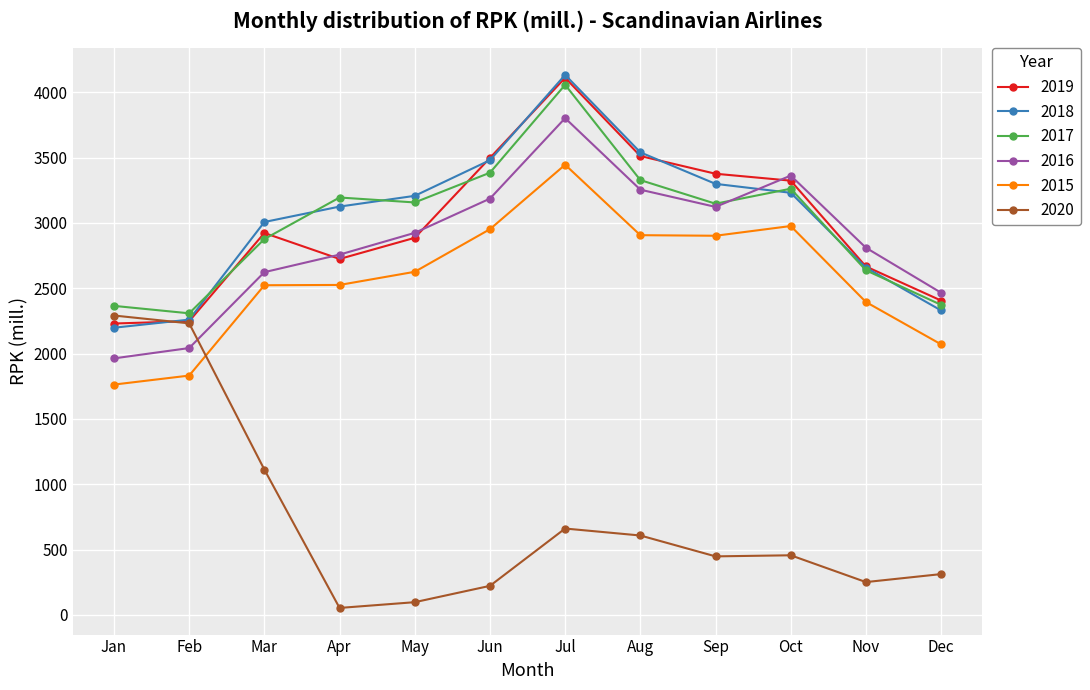

How many interior local peaks does the 2018 series have?

1